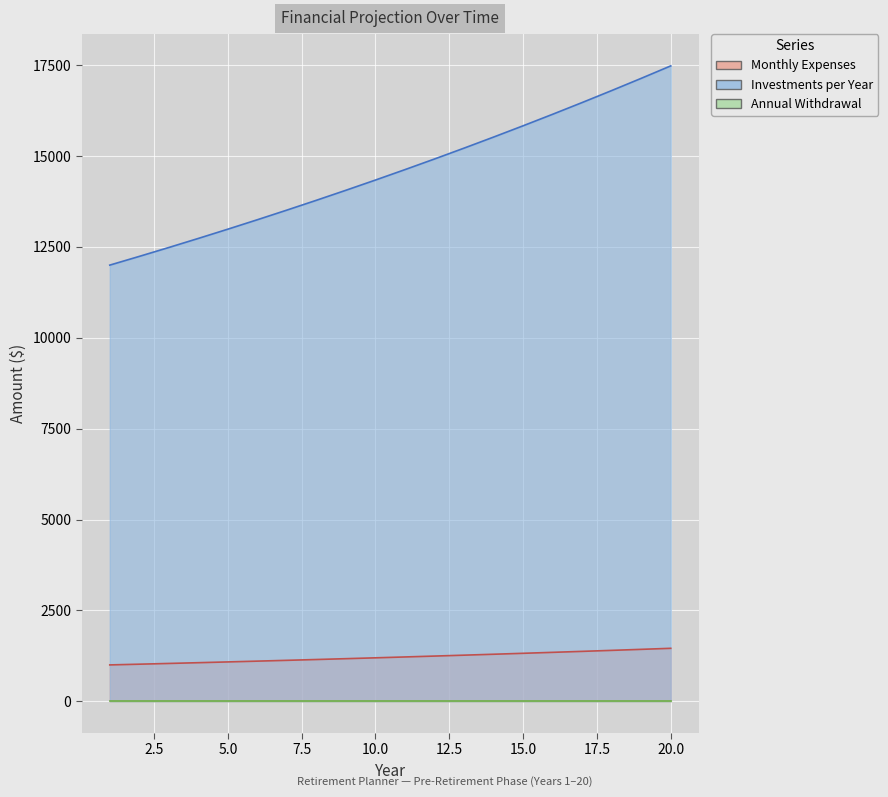

Between 4 and 10, which series saw the biggest shift?

Investments per Year